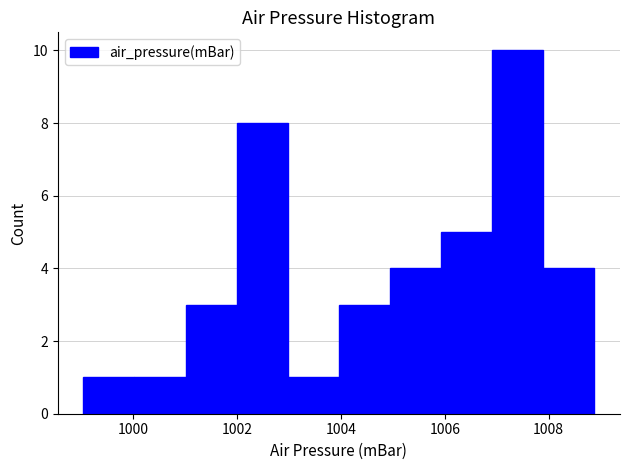

Reading left to right, transcribe this chart: for each bar, give the range it covers on the x-axis and its height. Neither the bar edges nor the heights are printed on the chart, so give them approximately, as read against the axes.

999.0 to 1000.0: 1
1000.0 to 1001.0: 1
1001.0 to 1002.0: 3
1002.0 to 1003.0: 8
1003.0 to 1004.0: 1
1004.0 to 1005.0: 3
1005.0 to 1006.0: 4
1006.0 to 1007.0: 5
1007.0 to 1007.8: 10
1007.8 to 1008.8: 4